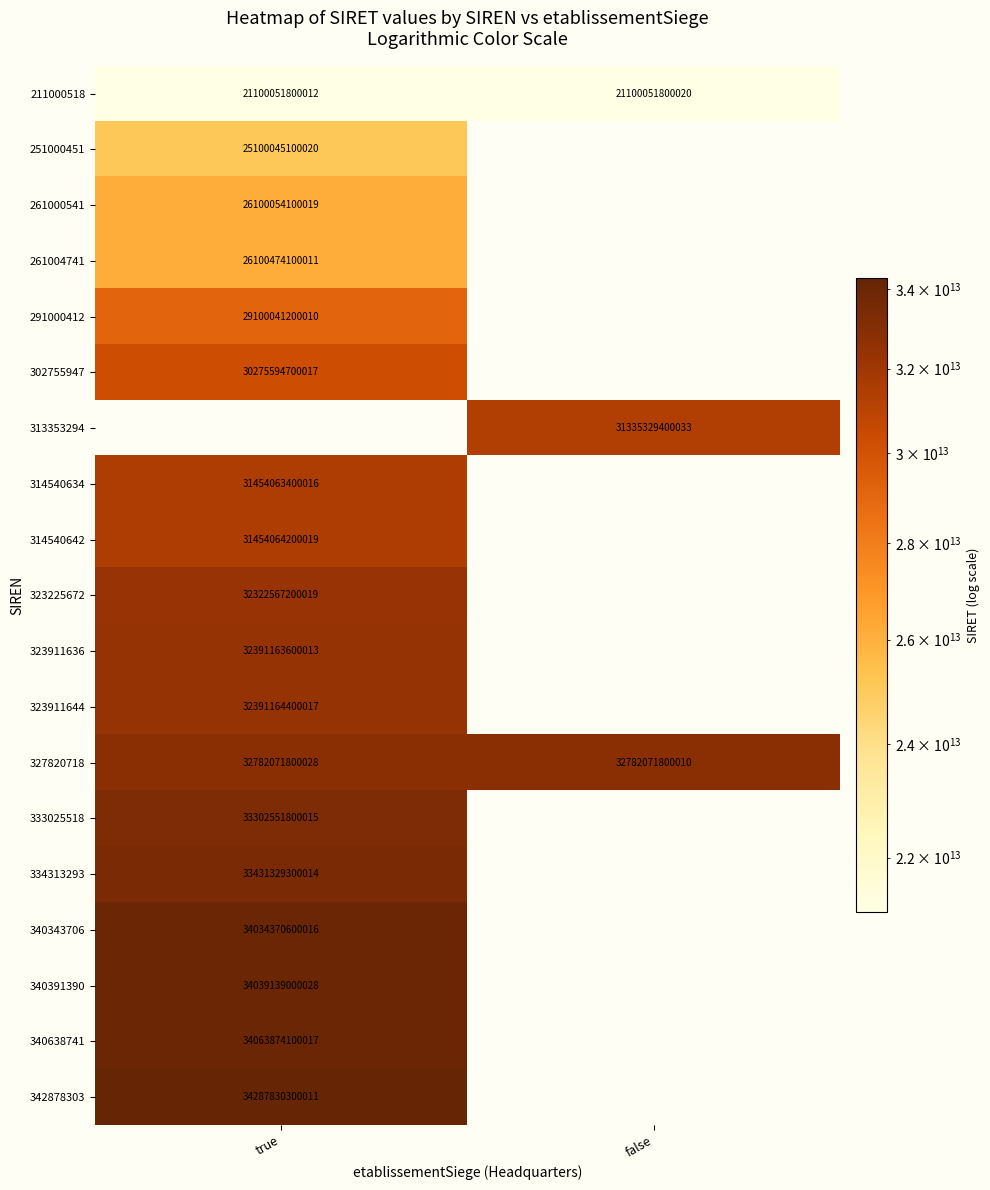

Which label corresponds to the smallest value in the chart?

true